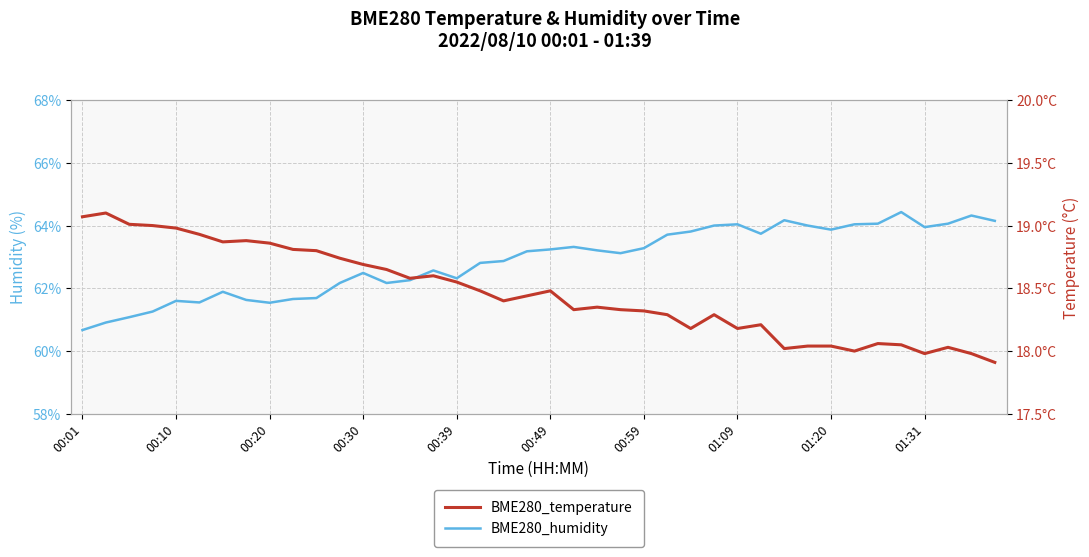

What are all the series names shown in the legend?

BME280_humidity, BME280_temperature